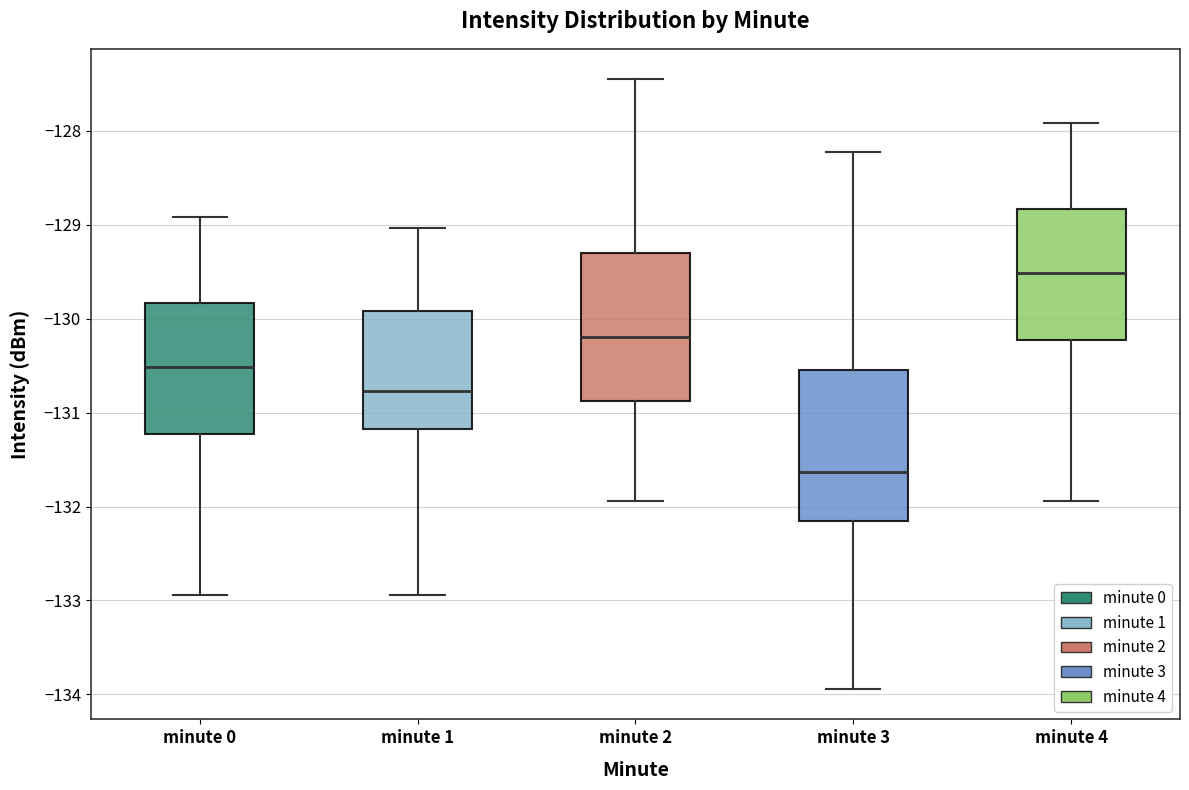

Where does the lower whisker of the box for minute 3 end on the y-axis? The values are not printed on the chart, so give them approximately, as read against the axis.

-133.9